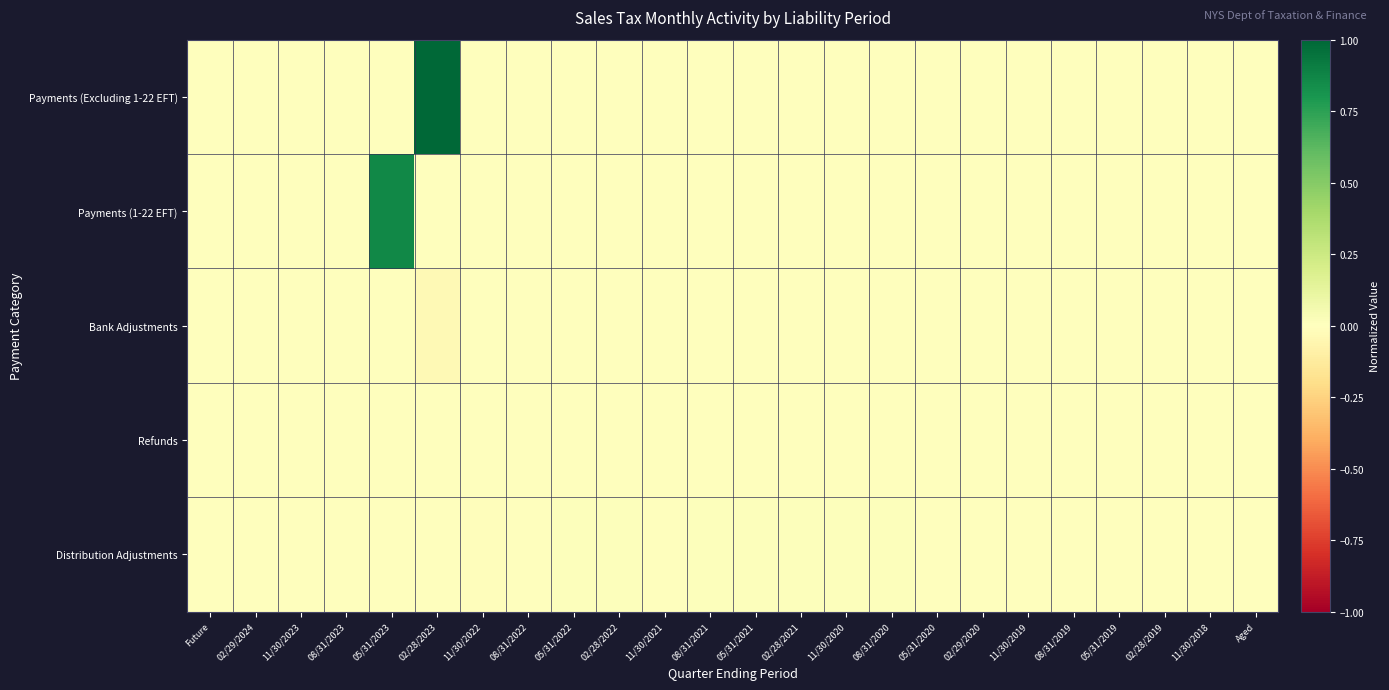

Which series has the largest range (max minus min)?

Payments (Excluding 1-22 EFT)